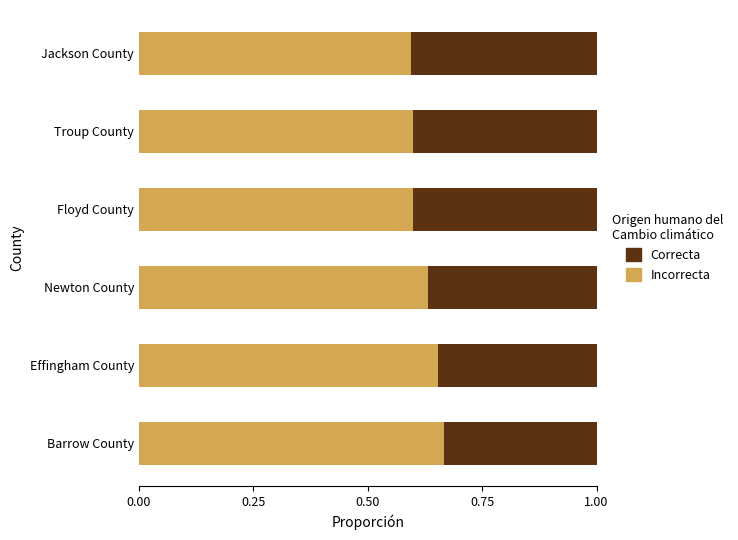

What is the total value across all series at Barrow County?

1.0